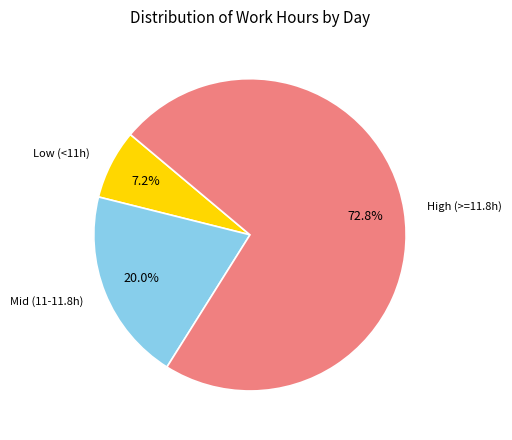

Does Low (<11h) account for over 50% of the chart?

No